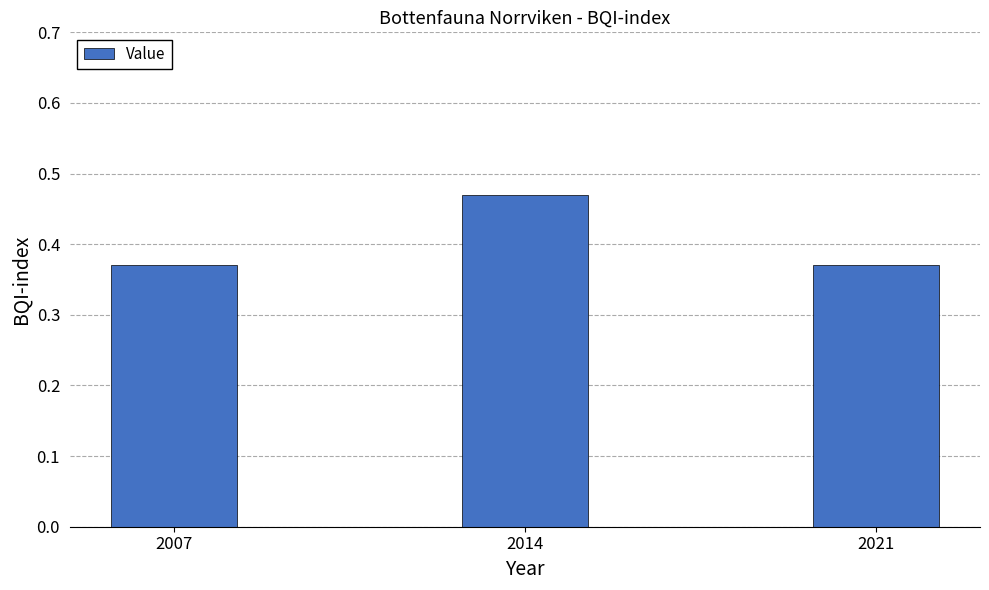

The chart shows a value of 0.7 at 2014. True or false?

False